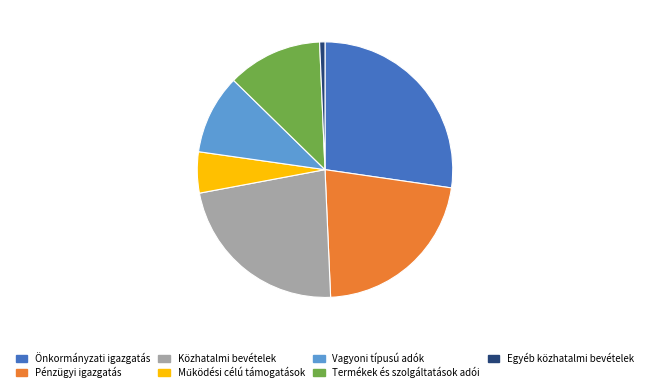

Is there a majority slice in this chart?

No